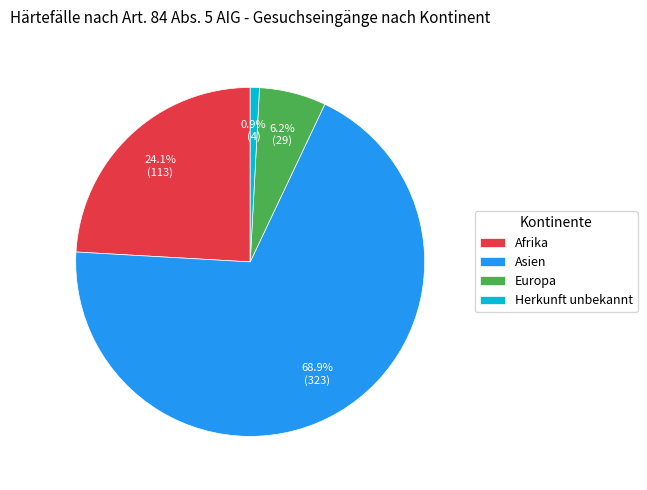

Which slice is the smallest?

Herkunft unbekannt